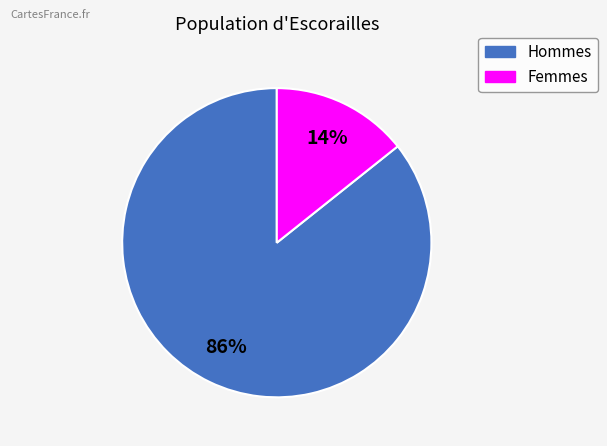

To the nearest percent, what is the average slice percentage?

50%